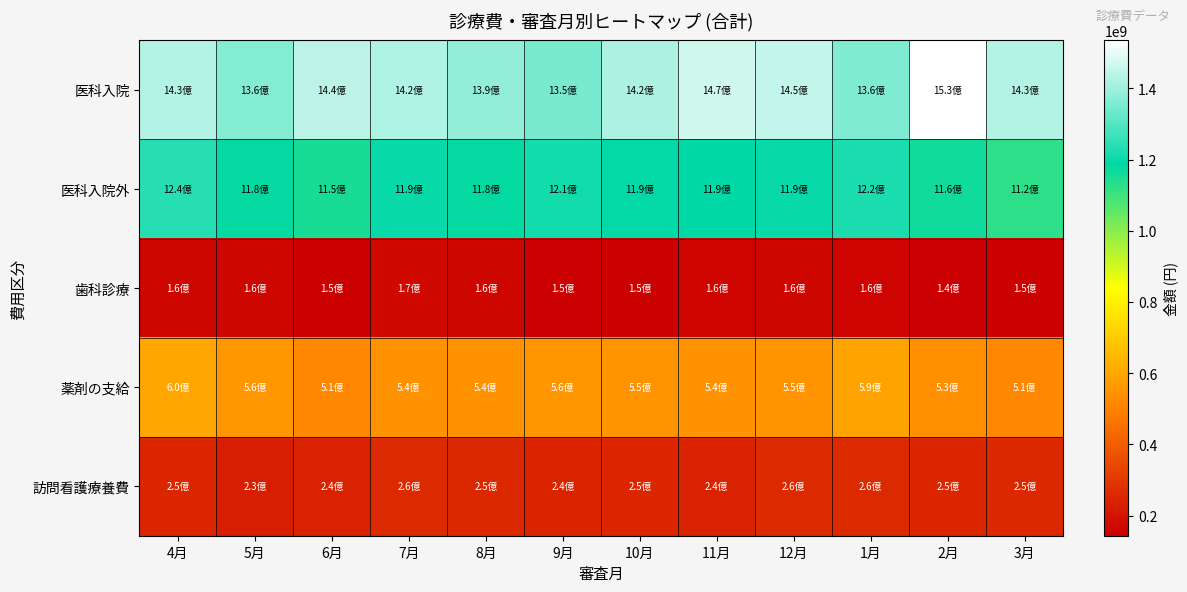

List the series in order of their peak value, lowest first.

歯科診療, 訪問看護療養費, 薬剤の支給, 医科入院外, 医科入院